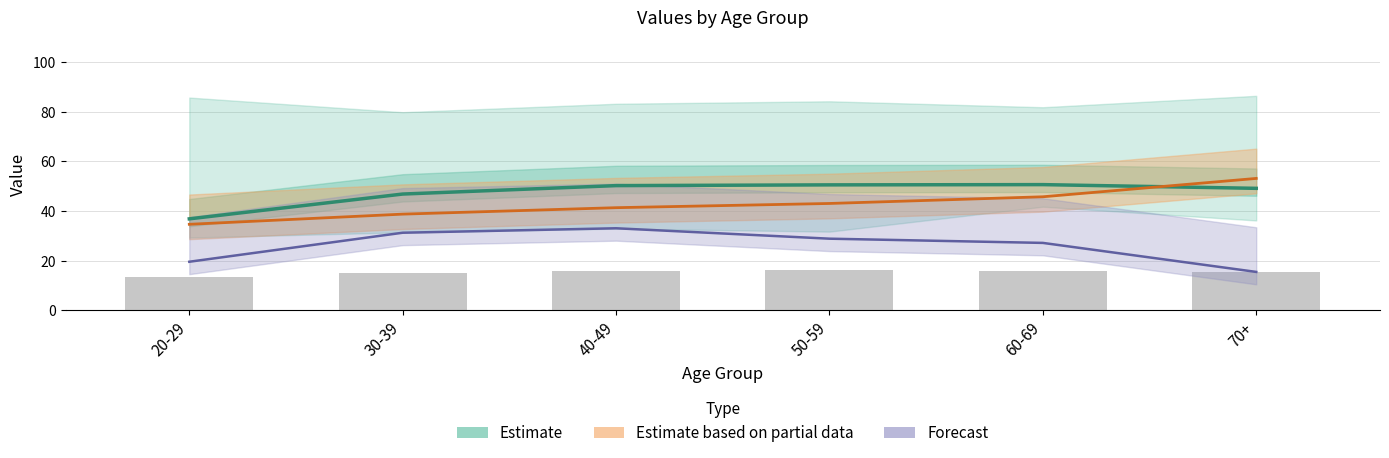

Reading left to right, extract all data points from this chart.

Estimate (col_3): 20-29=36.8	30-39=46.8	40-49=50.2	50-59=50.5	60-69=50.6	70+=49.1
Estimate partial (col_4): 20-29=34.6	30-39=38.7	40-49=41.3	50-59=43.0	60-69=45.7	70+=53.1
Forecast (col_5): 20-29=19.5	30-39=31.2	40-49=33.0	50-59=28.8	60-69=27.1	70+=15.4
col_13 (scaled): 20-29=13.2	30-39=15.1	40-49=15.9	50-59=16.0	60-69=15.8	70+=15.5